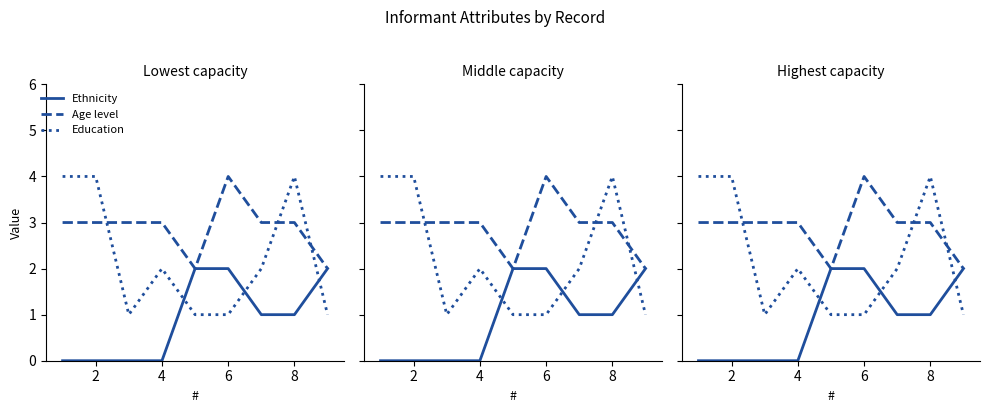

Is the value of Education at 6 greater than the value of Ethnicity at 10?

No